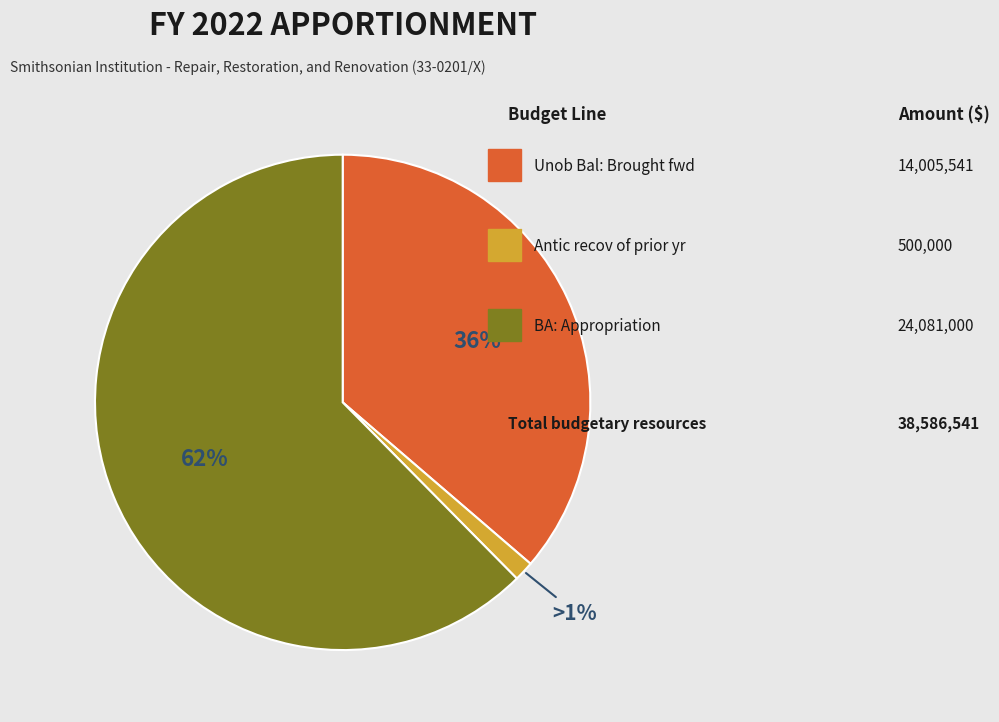

Is there any slice that represents more than half of the pie?

Yes